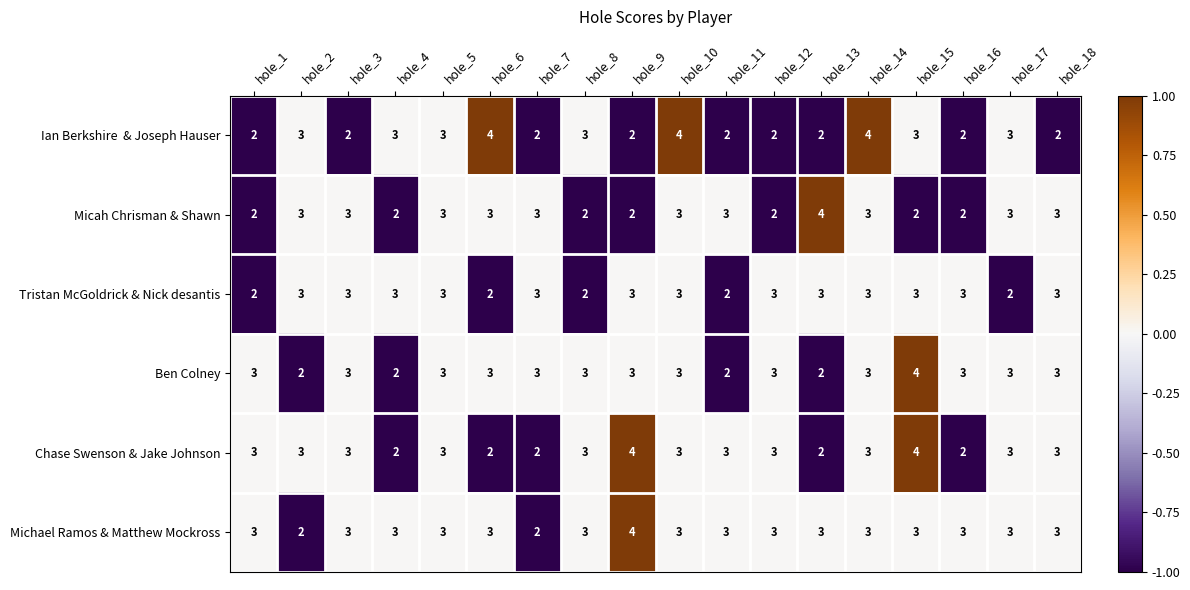

What is the average value of the Chase Swenson & Jake Johnson series?

3